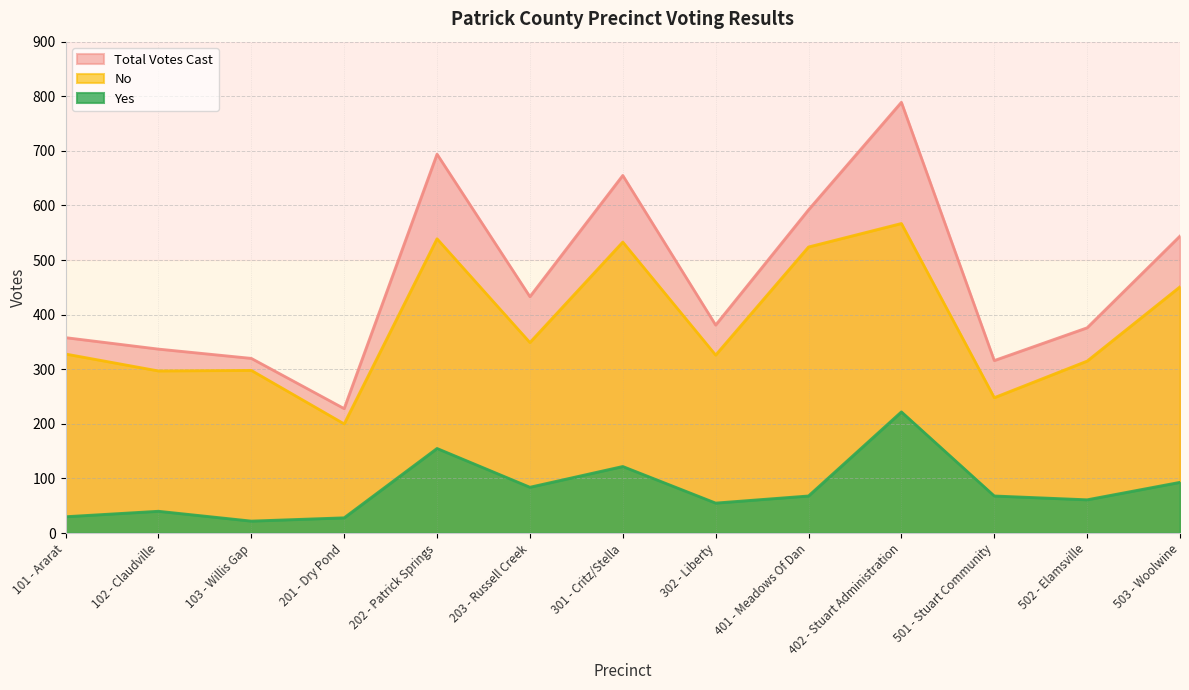

Where is the first local minimum for No?

102 - Claudville